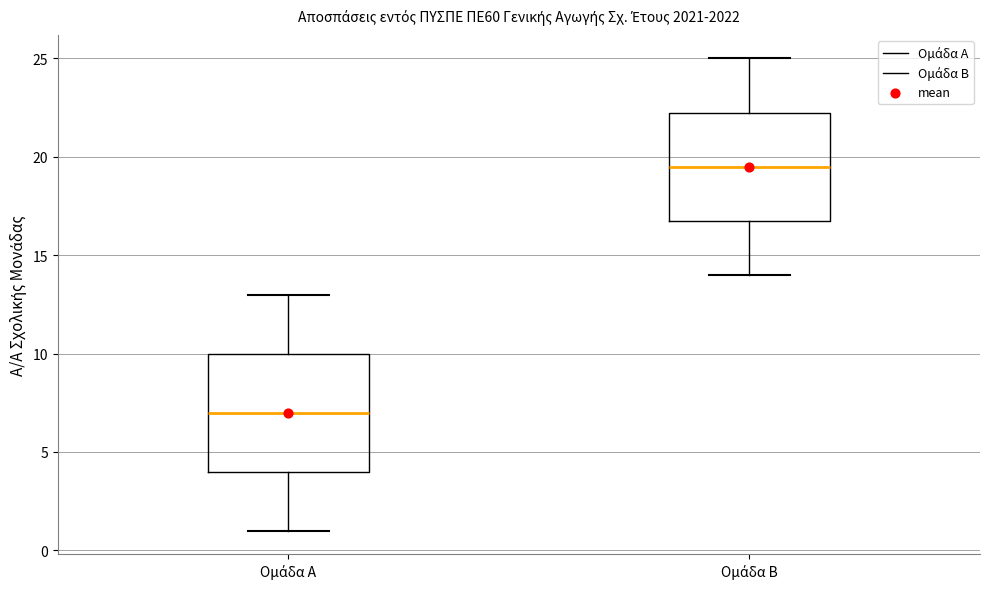

Which box is the tallest, from its lower edge to its upper edge?

Ομάδα Α